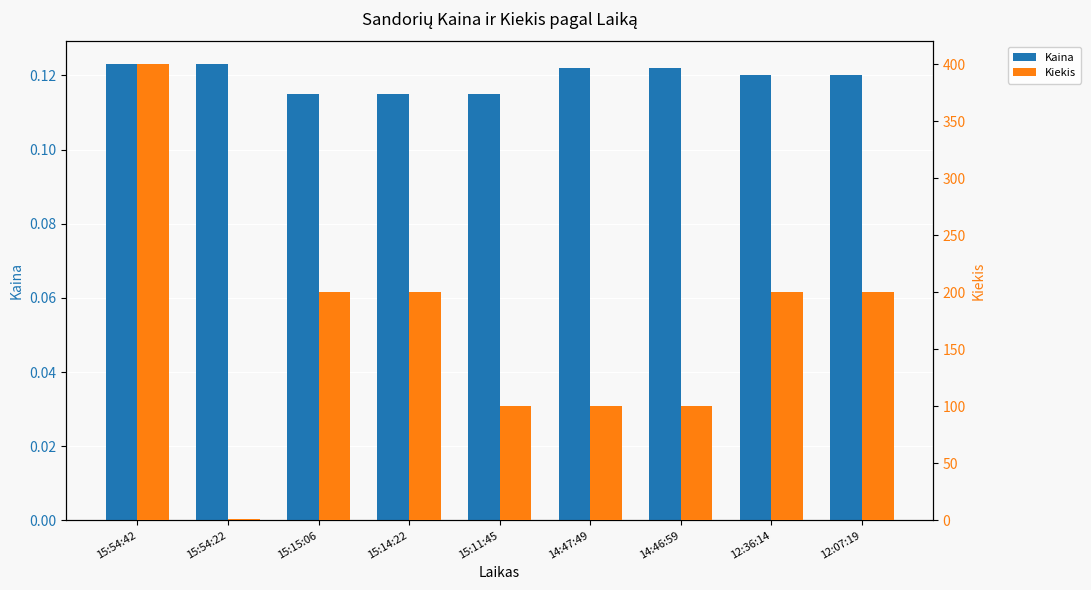

Does the chart contain stacked bars?

No